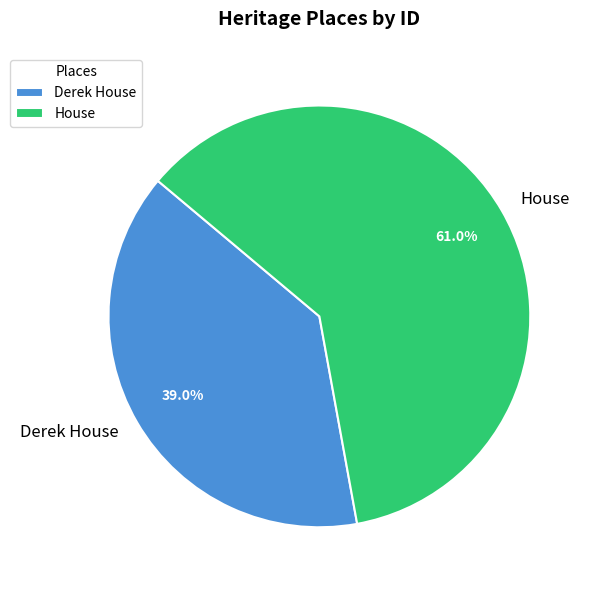

Rank the categories by value from highest to lowest.

House, Derek House